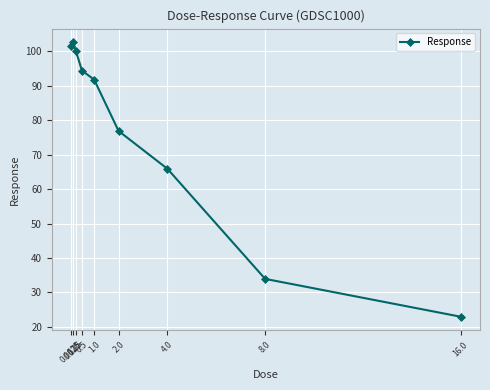

At which category does the chart reach its peak across all series?

0.125